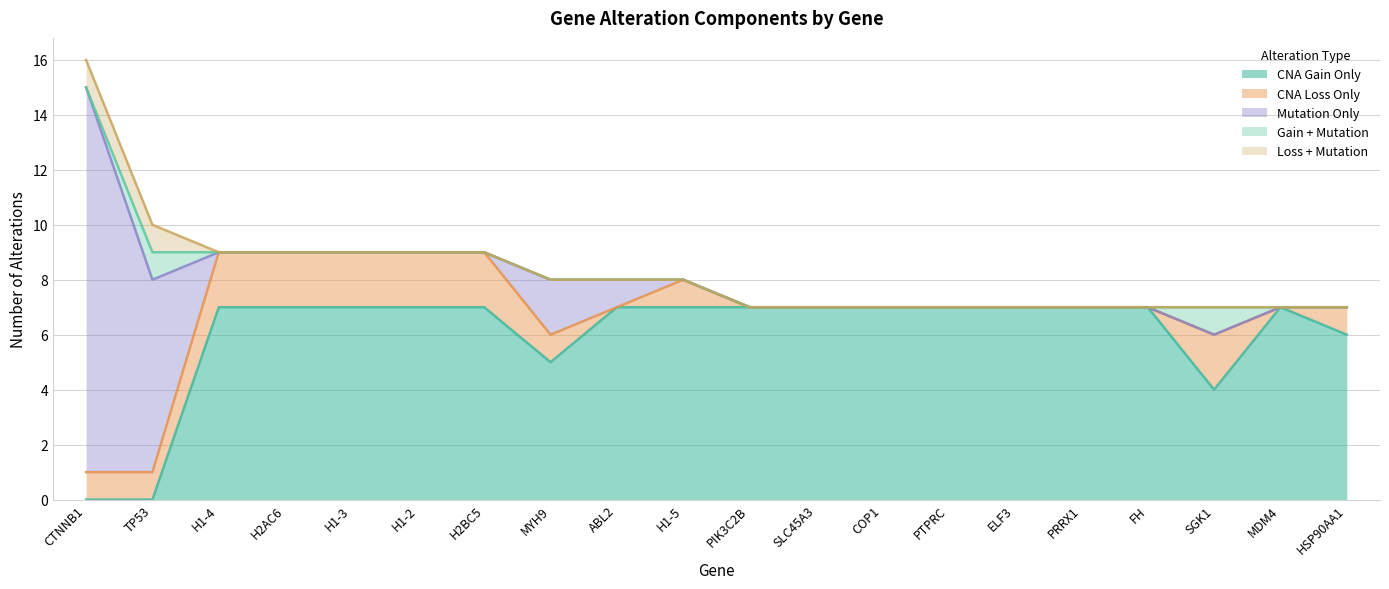

How many interior local valleys does the CNA Gain Only series have?

2